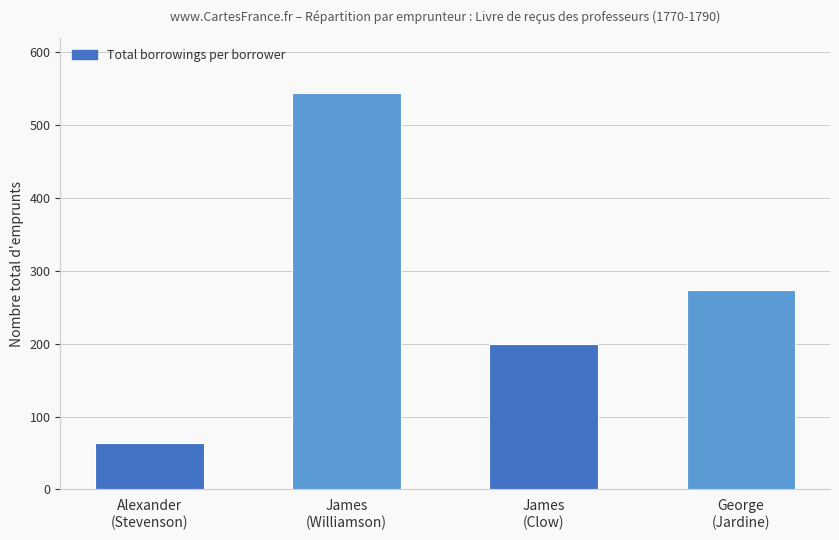

Where is the data nearest to the value 303?

George
(Jardine)